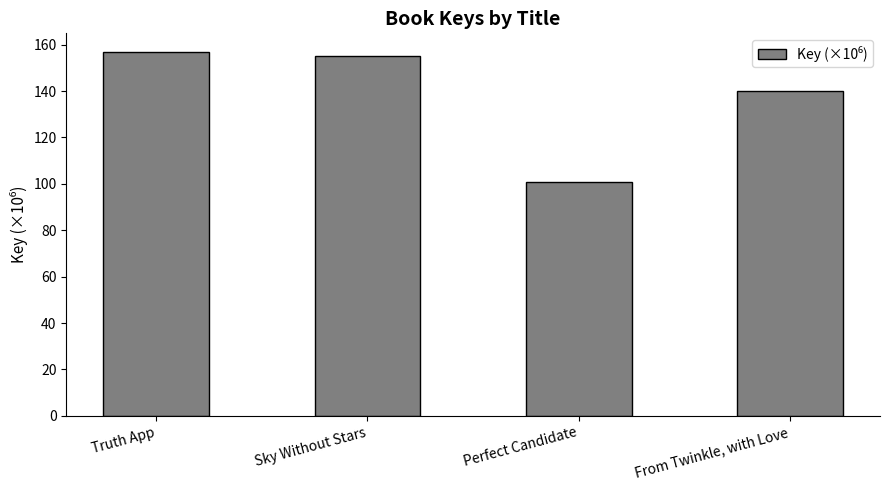

How many categories are shown in the chart?

4